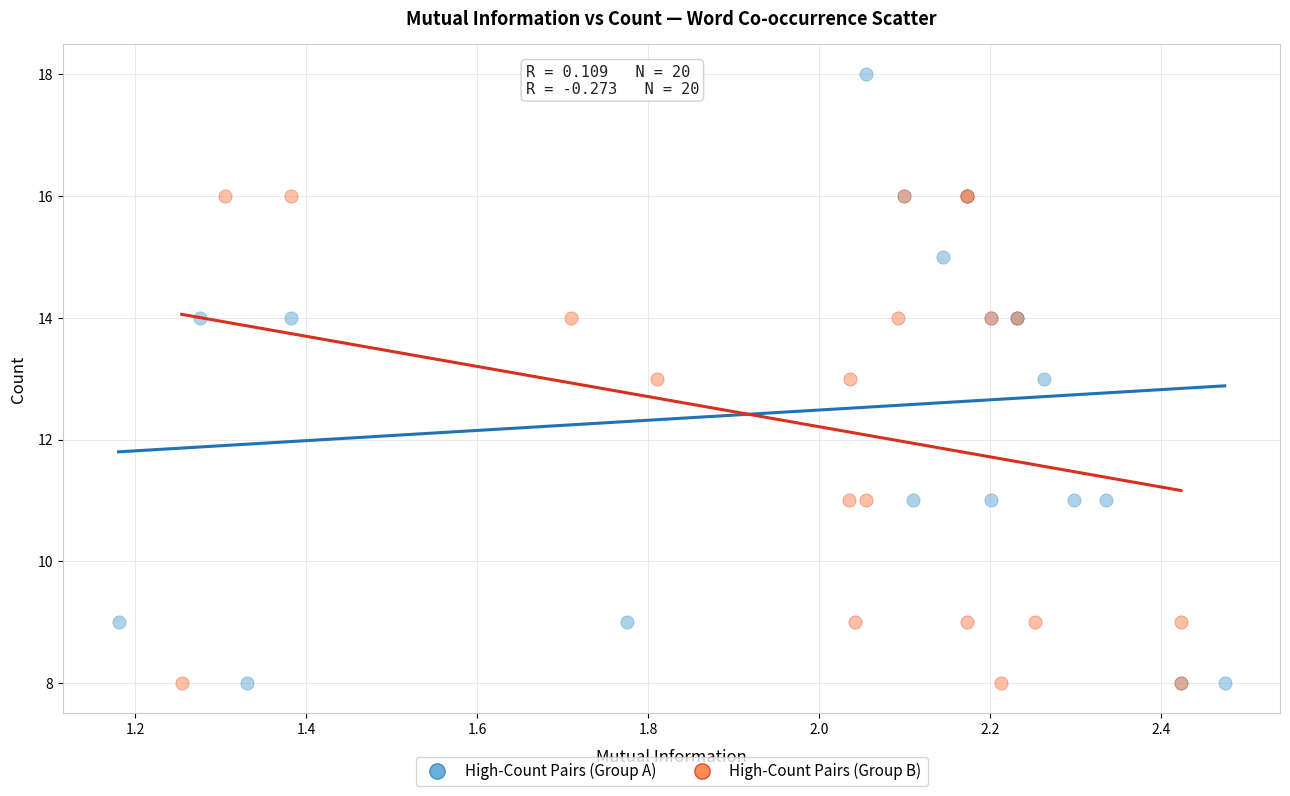

Which series has the largest Y range (max minus min)?

High-Count Pairs (Group A)